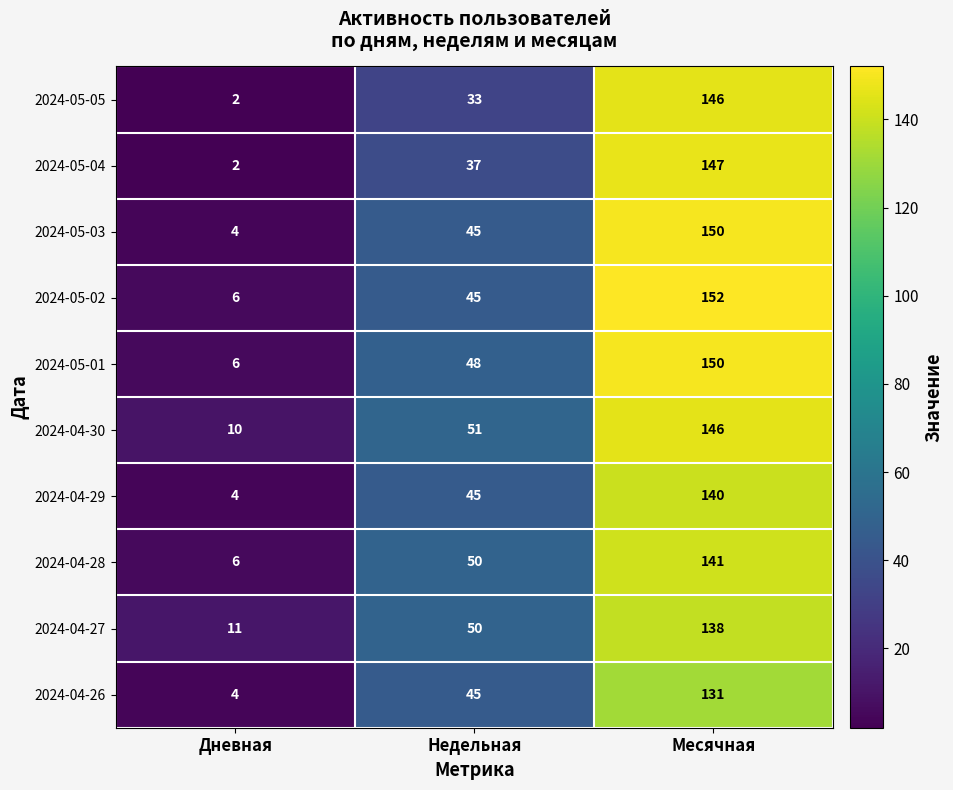

What is the approximate value of 2024-05-02 at Месячная, to the nearest 50?

150